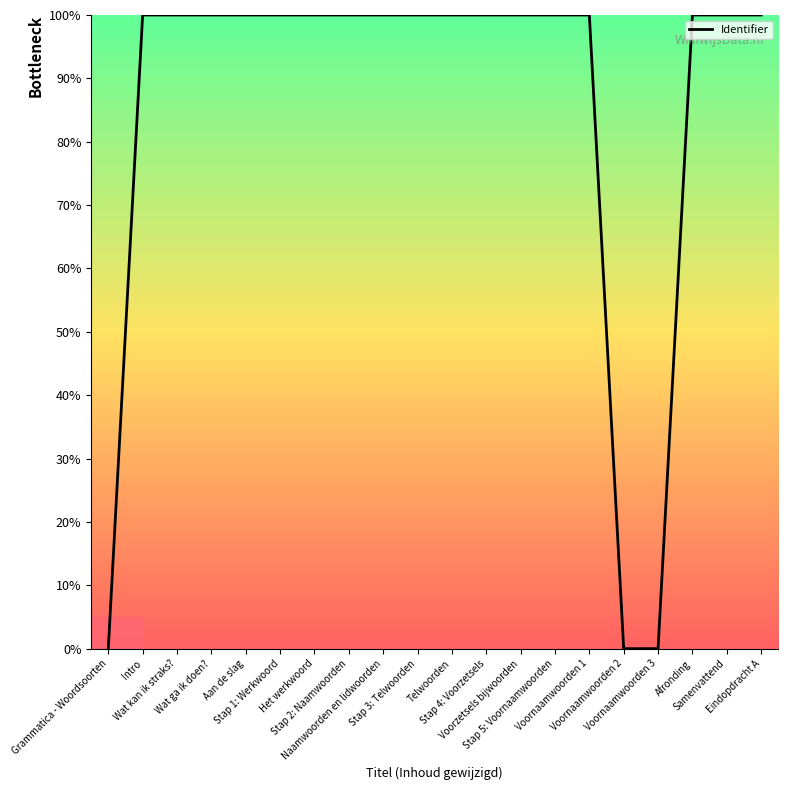

What is the maximum value shown in the chart?

100.0